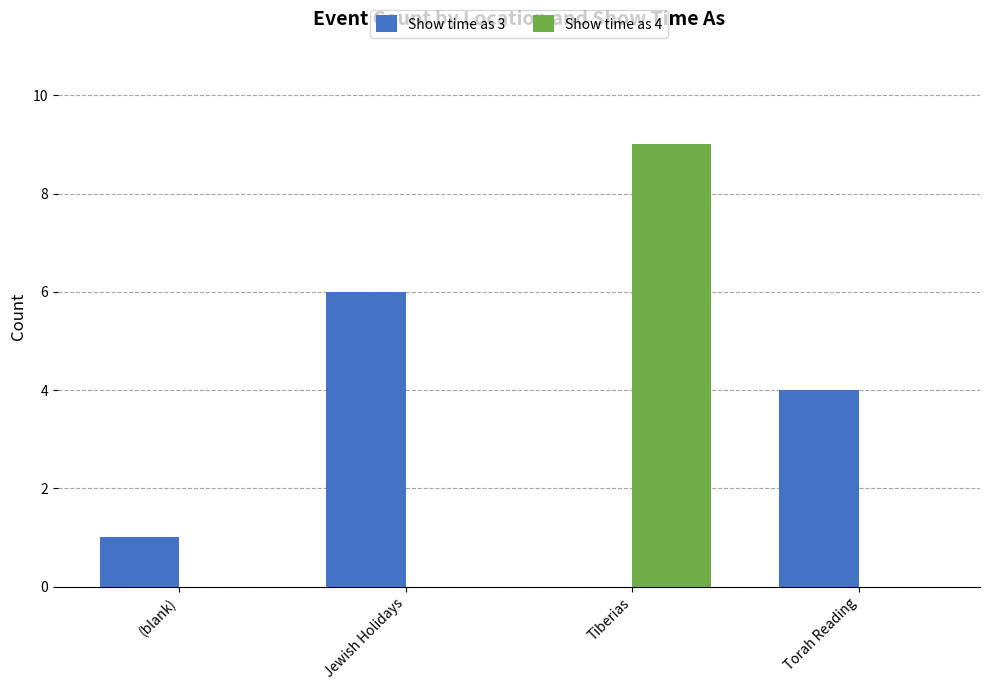

At which label is Show time as 3 closest to 3?

Torah Reading